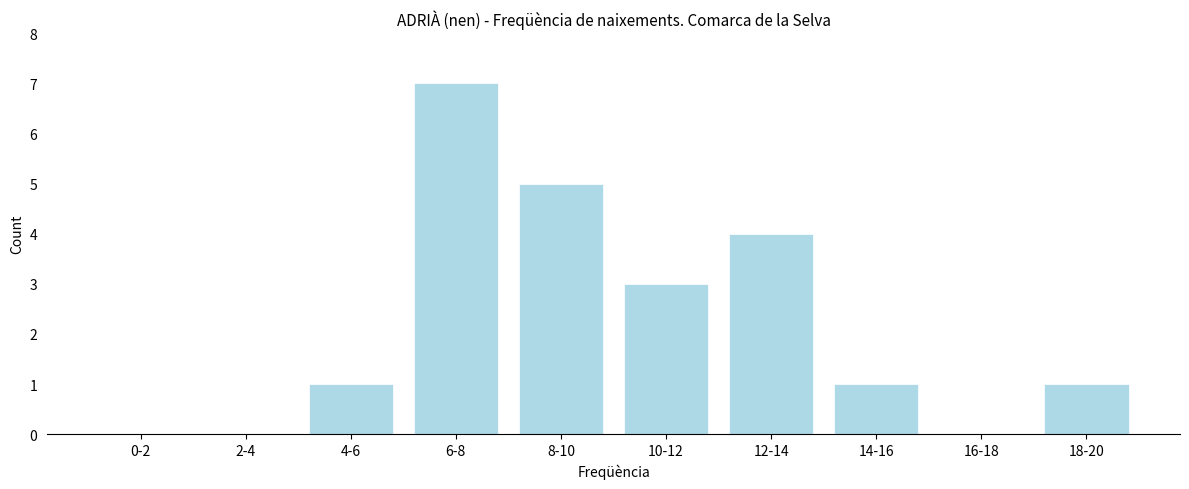

Reading left to right, transcribe all the data shown in this chart.

0-2=0	2-4=0	4-6=1	6-8=7	8-10=5	10-12=3	12-14=4	14-16=1	16-18=0	18-20=1